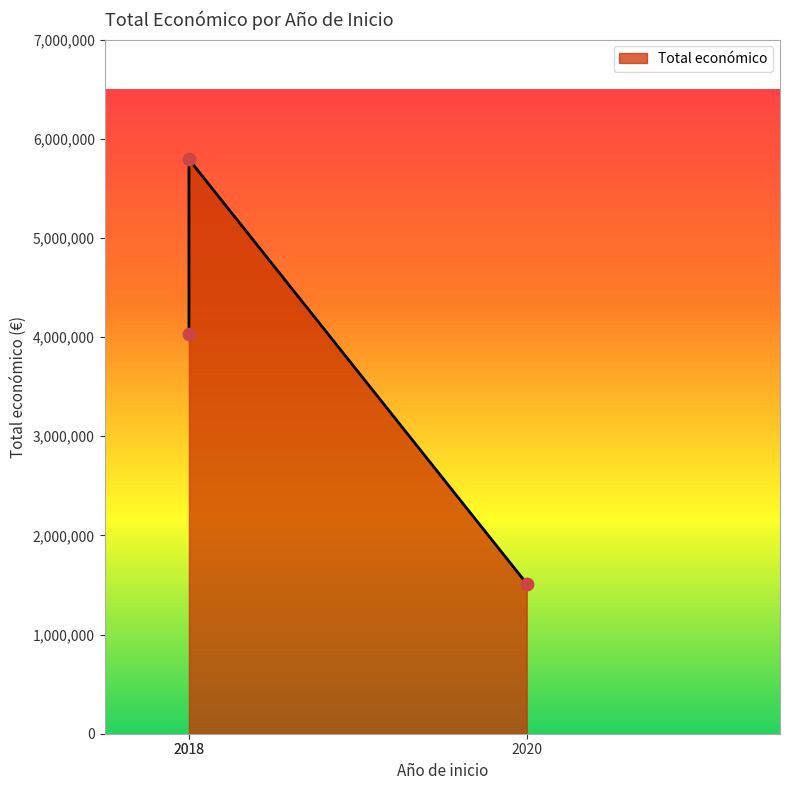

Approximately how many times larger is the value at 2020 (Alternativas) compared to 2018 (GESVIÑA)?

0.3